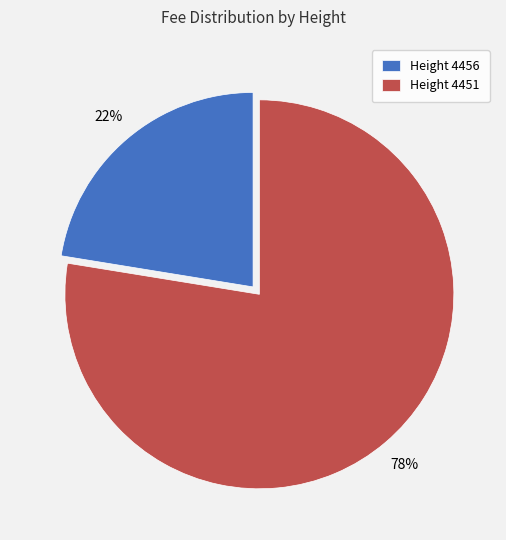

What is the smallest slice in the pie chart?

Height 4456